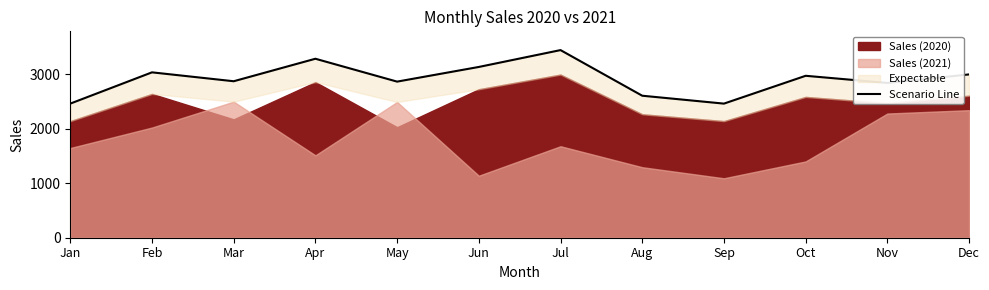

Rank the categories by value from highest to lowest.

Jul, Apr, Jun, Feb, Dec, Oct, Mar, May, Nov, Aug, Jan, Sep